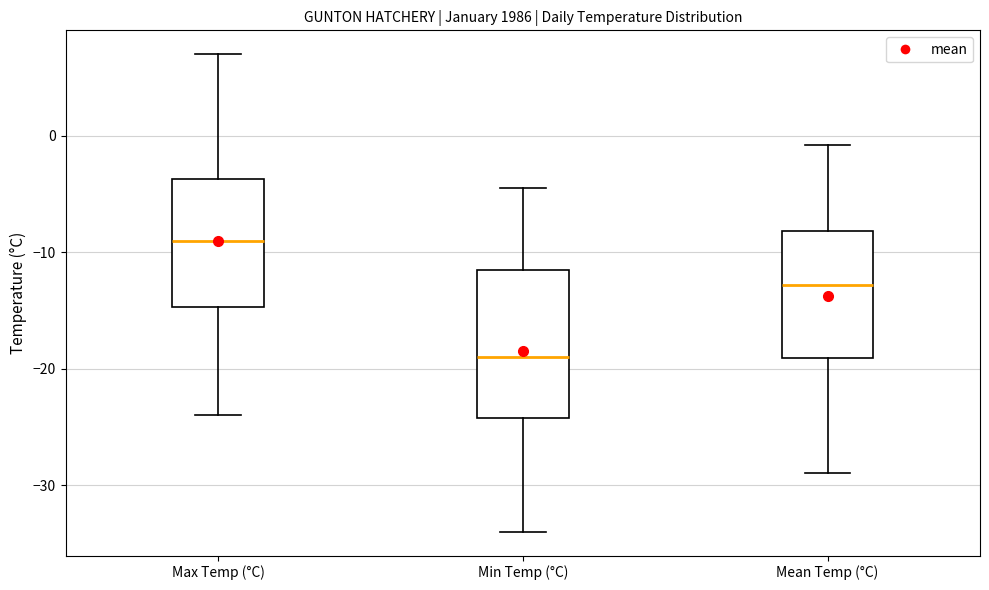

Where is the lower edge of the box for Max Temp (°C) on the y-axis? The values are not printed on the chart, so give them approximately, as read against the axis.

-15